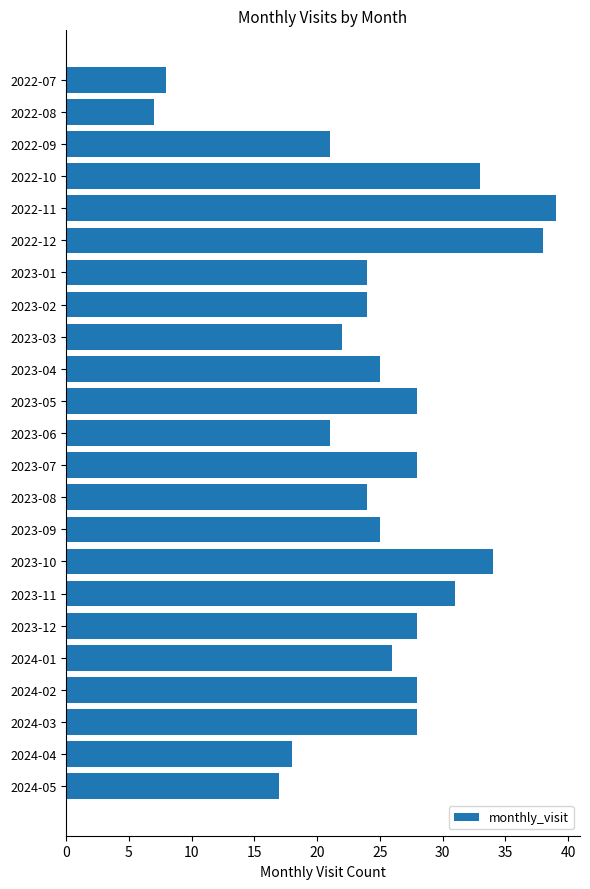

Does the chart contain stacked bars?

No